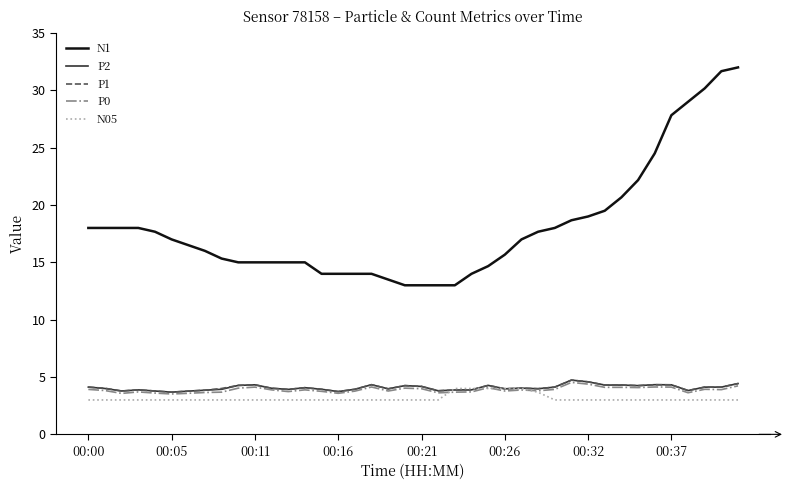

True or false: N1 and P1 intersect in this chart.

False